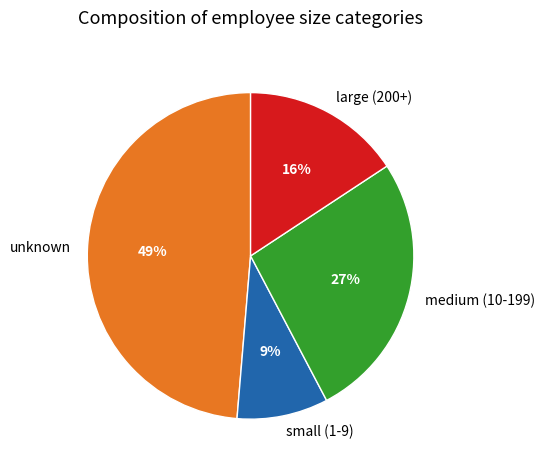

Is the sum of large (200+) and small (1-9) greater than half?

No